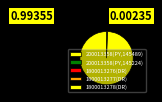

Which slice represents more than half of the pie?

1800013278(DR)